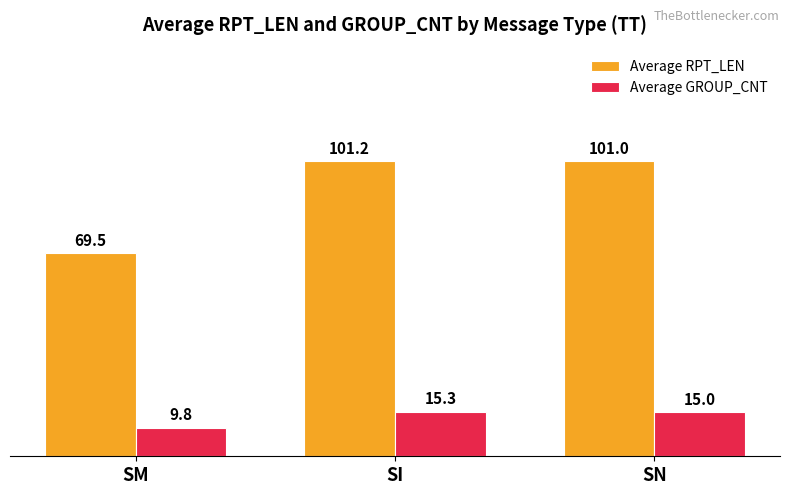

What is the total value across all series at SM?

79.3